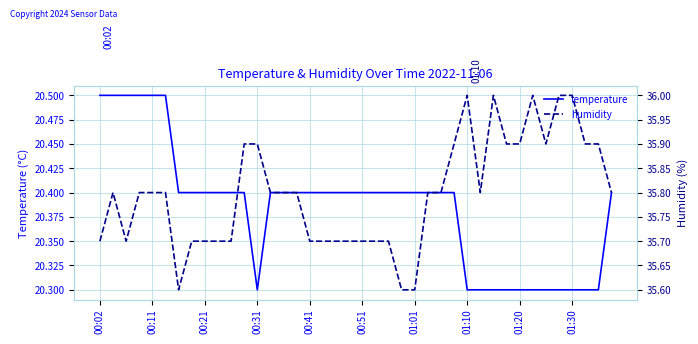

The value of temperature at 01:30 is 20.3. True or false?

True